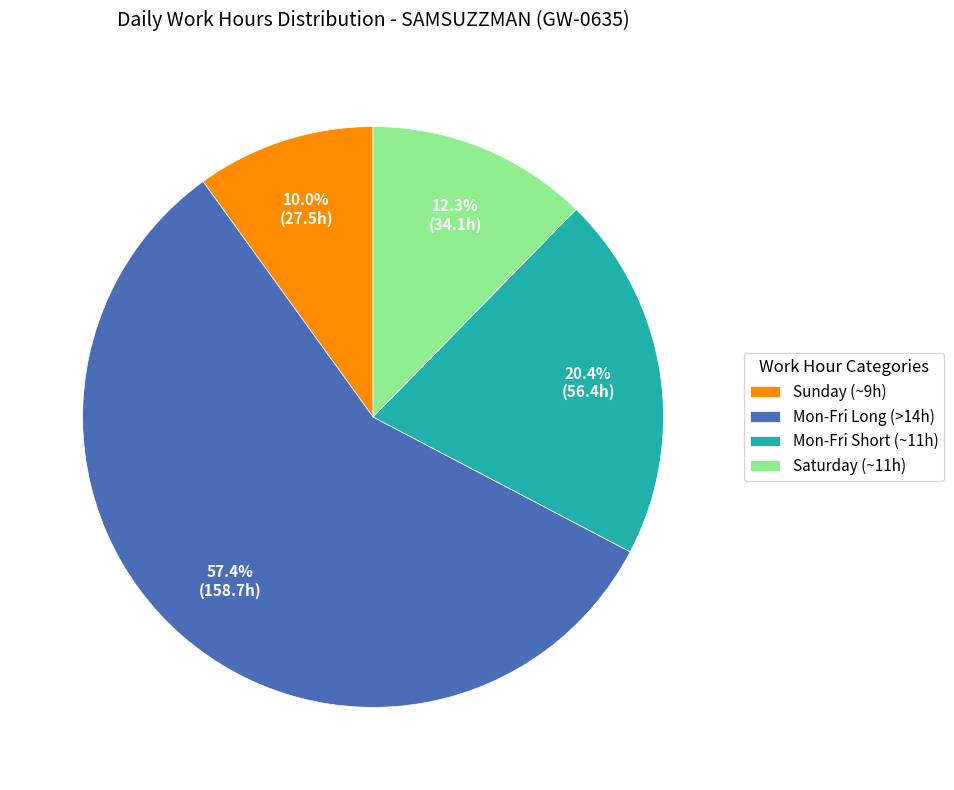

To the nearest percent, what is the average slice percentage?

25%